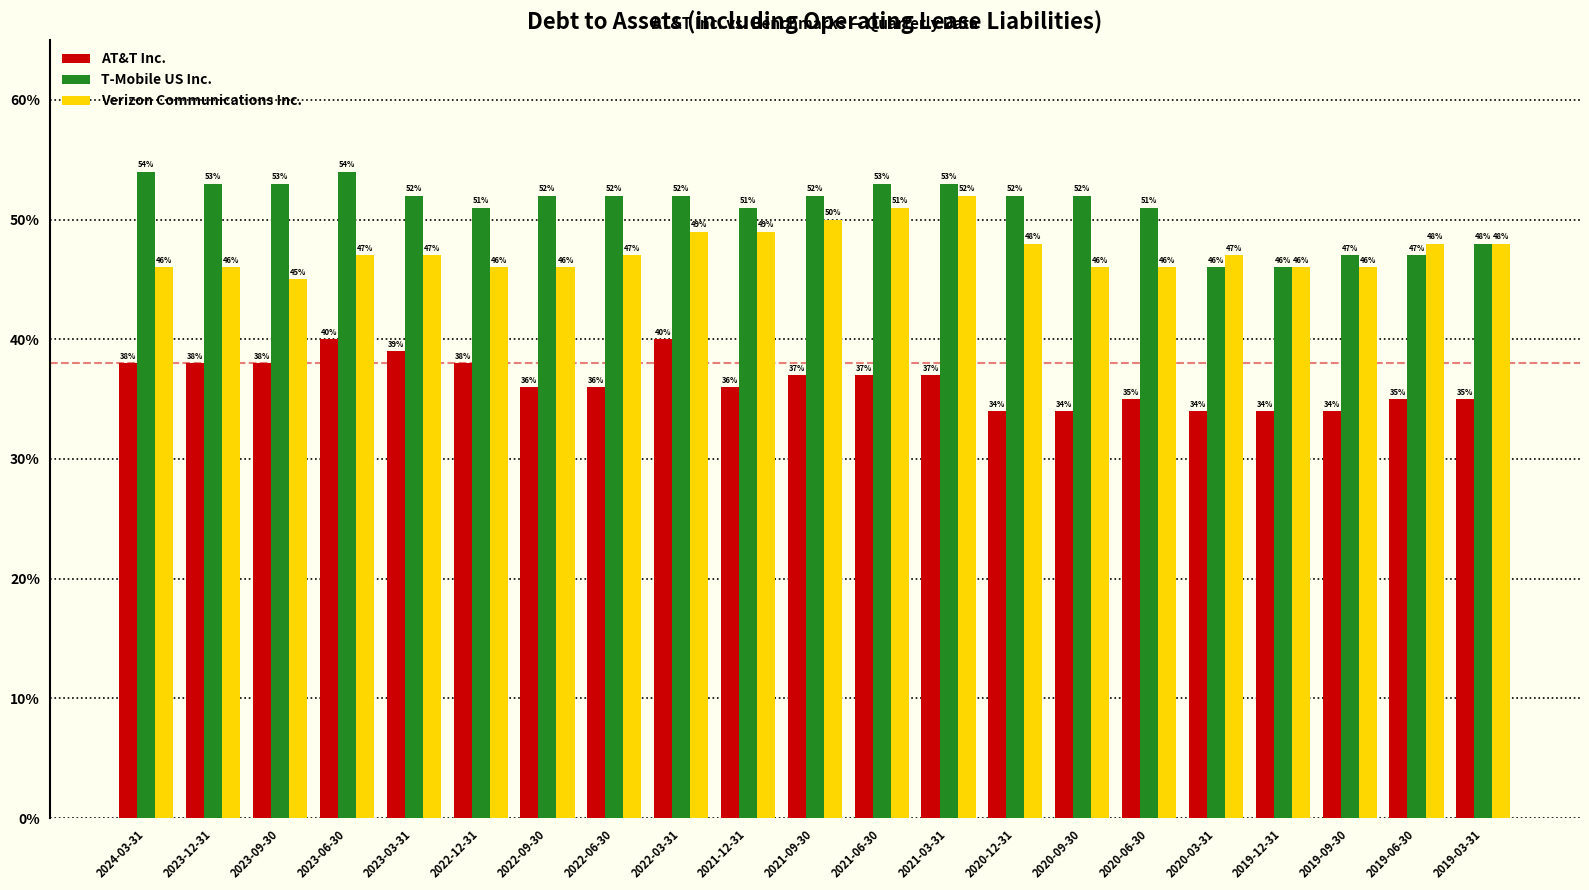

Does the chart contain stacked bars?

No